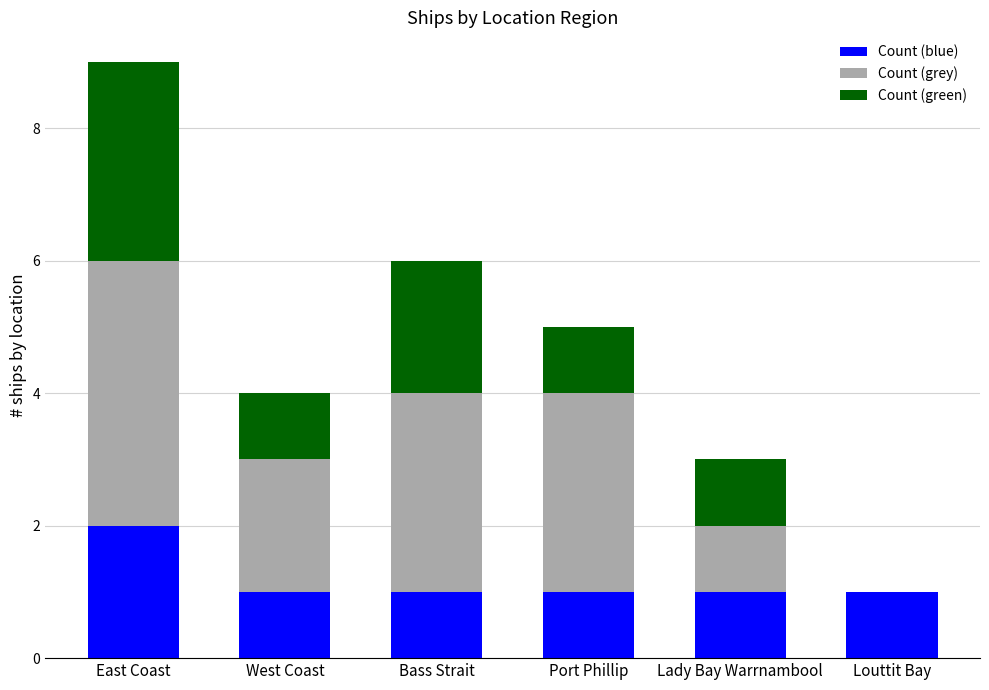

Is it true that Count (blue) equals 2 at Bass Strait?

False